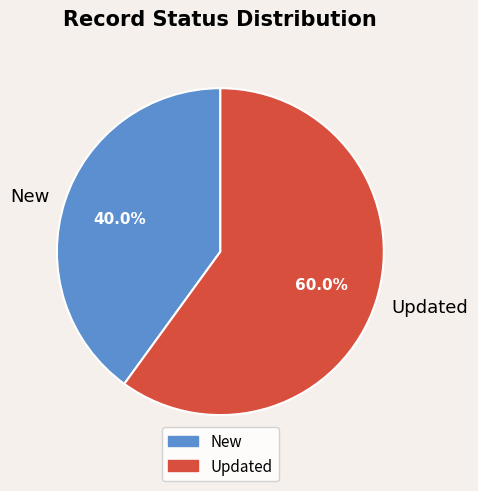

What is the total percentage of Updated and New?

100.0%